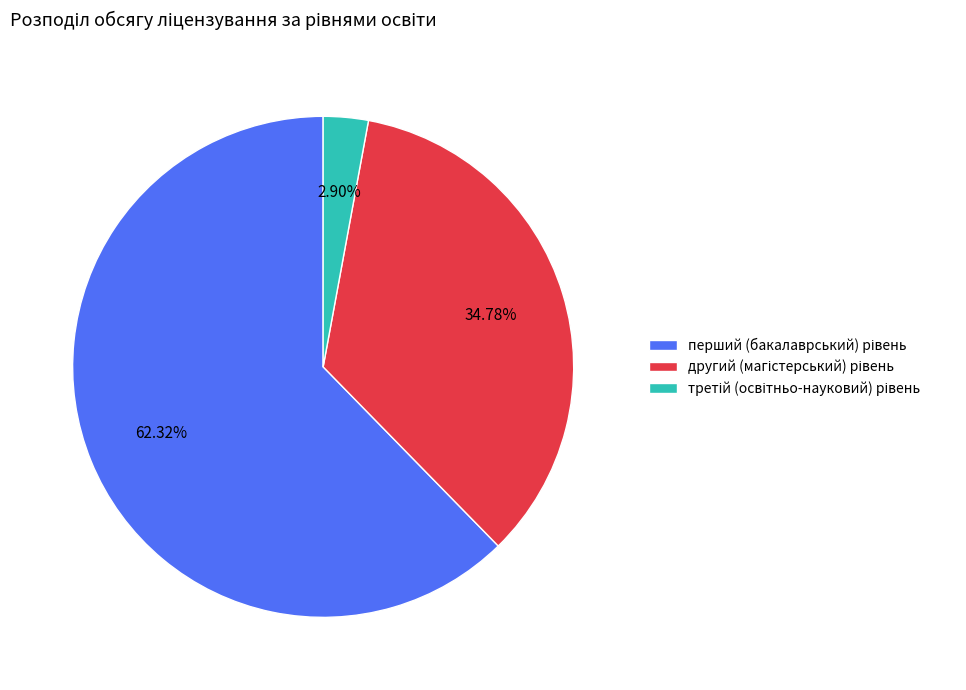

Is there any slice that represents more than half of the pie?

Yes